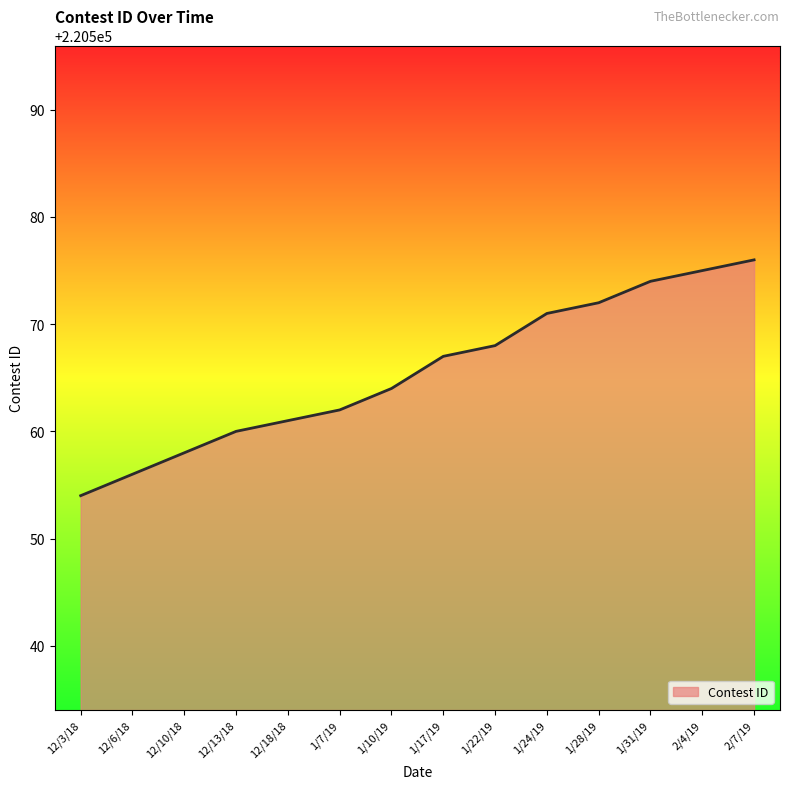

What is the sum of the values at 1/28/19 and 12/10/18?

441130